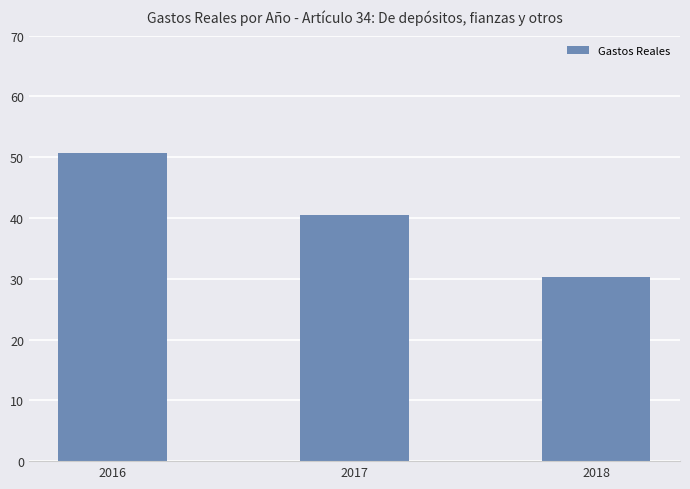

List the labels in order of value, largest first.

2016, 2017, 2018